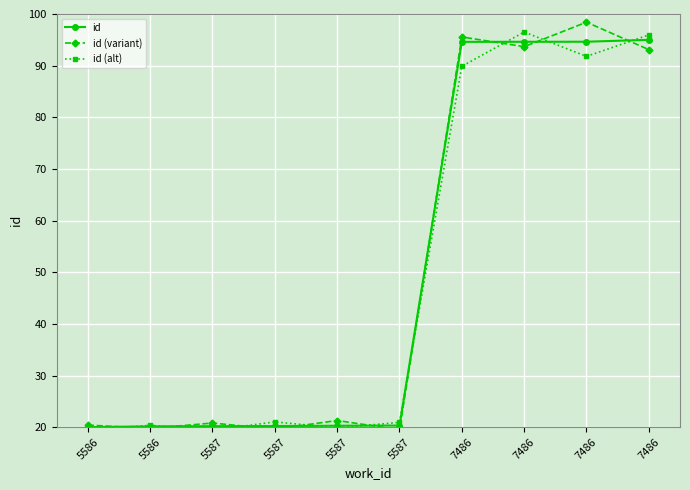

Reading left to right, transcribe all the data shown in this chart.

id: 5586=20.0	5586=20.2	5587=20.2	5587=20.2	5587=20.3	5587=20.3	7486=94.6	7486=94.6	7486=94.6	7486=95.0
id (variant): 5586=20.4	5586=19.8	5587=20.8	5587=19.6	5587=21.3	5587=19.5	7486=95.6	7486=93.7	7486=98.4	7486=93.1
id (alt): 5586=19.4	5586=20.4	5587=19.4	5587=21.0	5587=19.9	5587=20.9	7486=89.9	7486=96.5	7486=91.8	7486=96.0